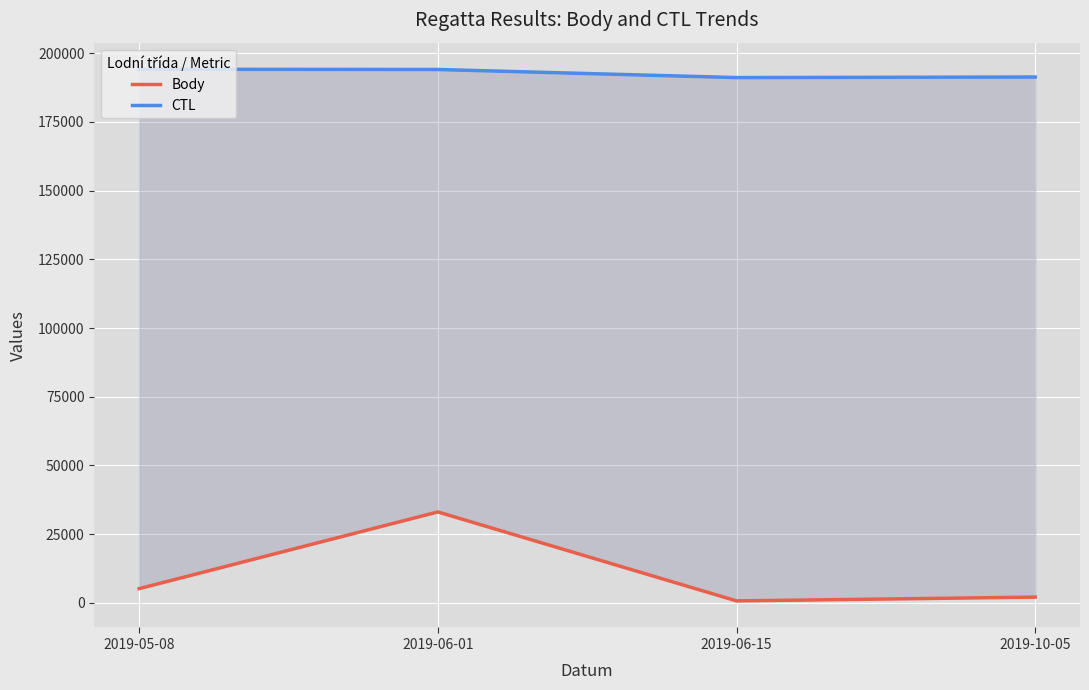

True or false: Body and CTL intersect in this chart.

False